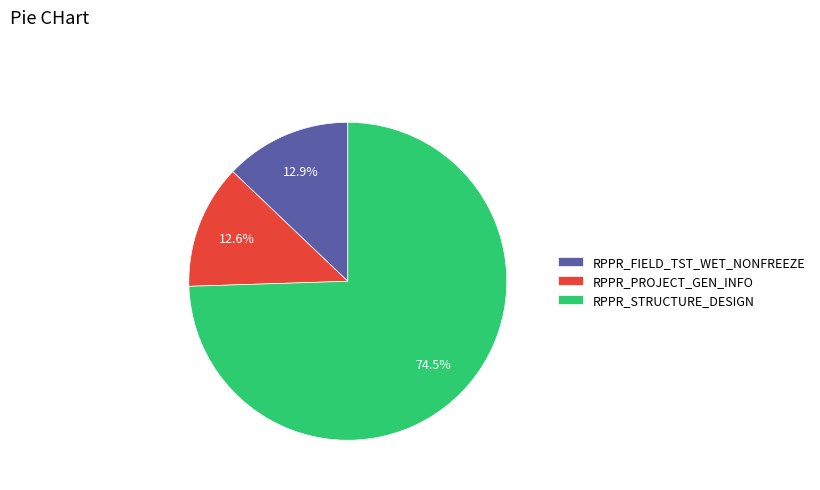

To the nearest percent, what is the average slice percentage?

33%